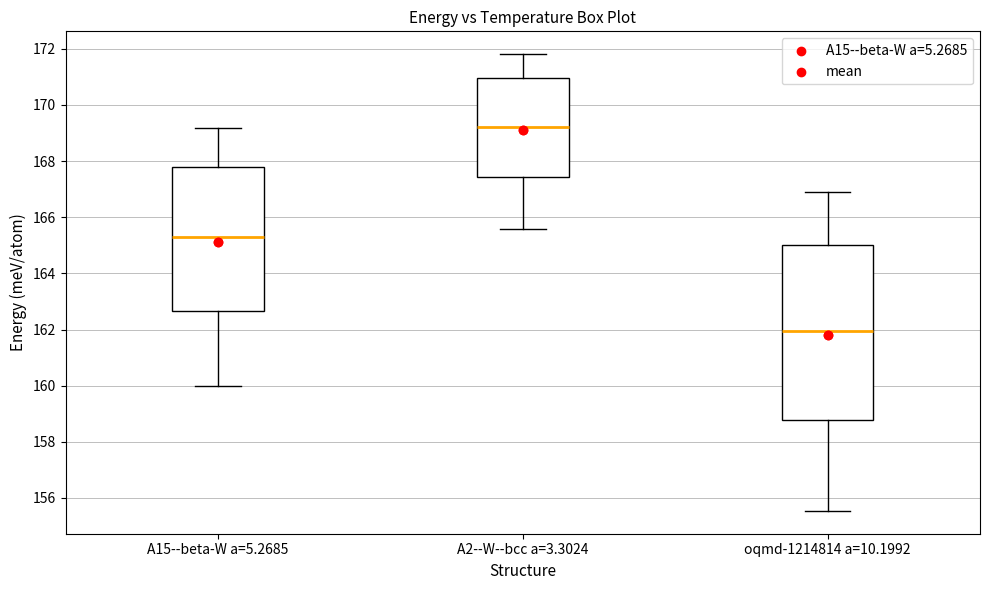

Where does the median line of the box for A2--W--bcc a=3.3024 sit on the y-axis? The values are not printed on the chart, so give them approximately, as read against the axis.

169.2